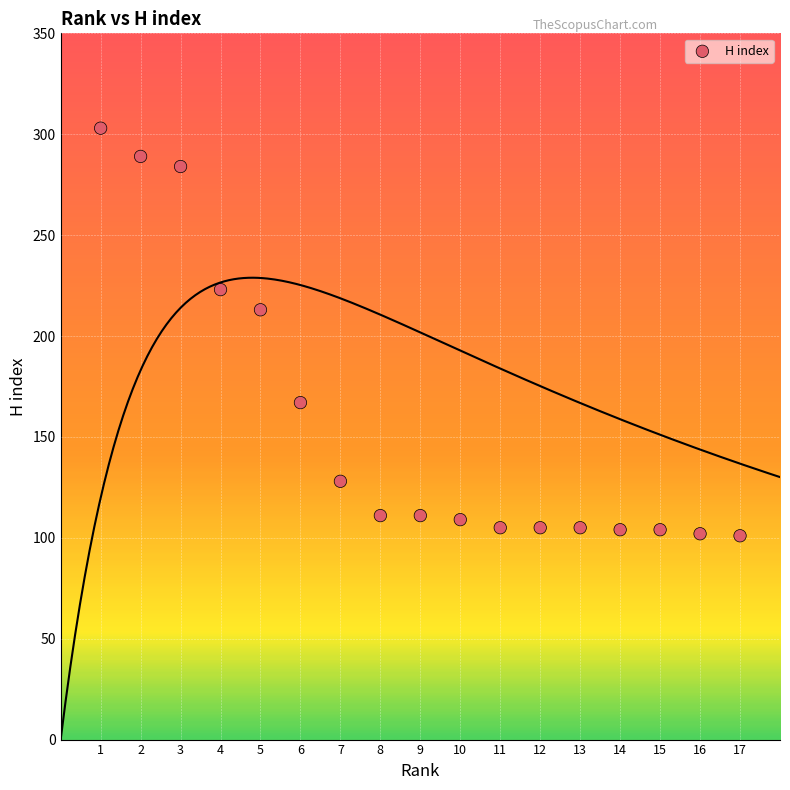

What is the range of Y values (max minus min)?

202